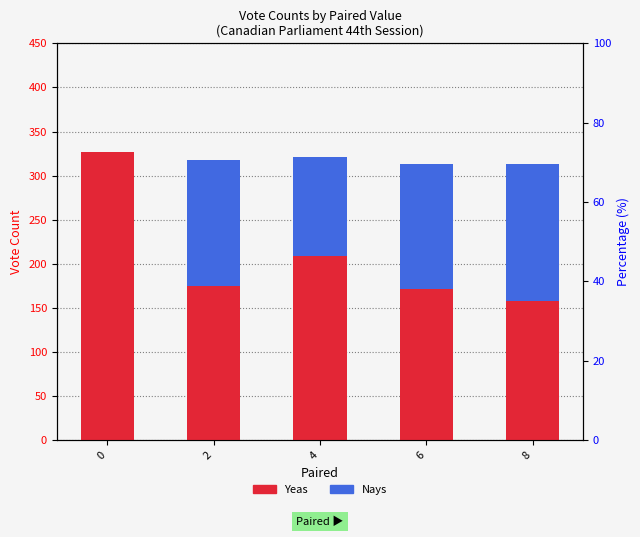

Rank the series by their average value, from highest to lowest.

Yeas, Nays